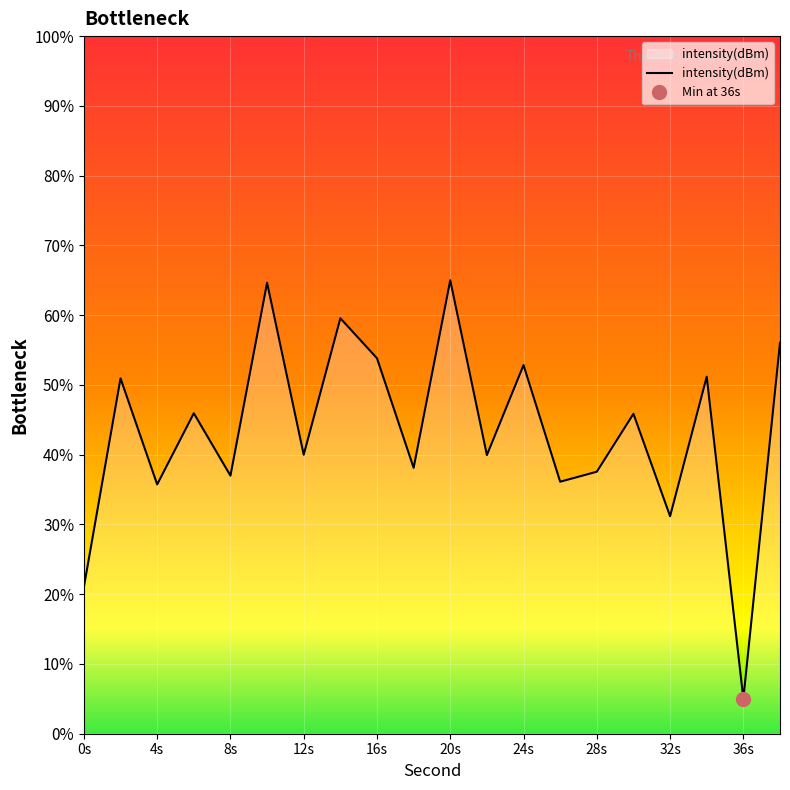

What is the difference between the maximum and minimum values?

60.0